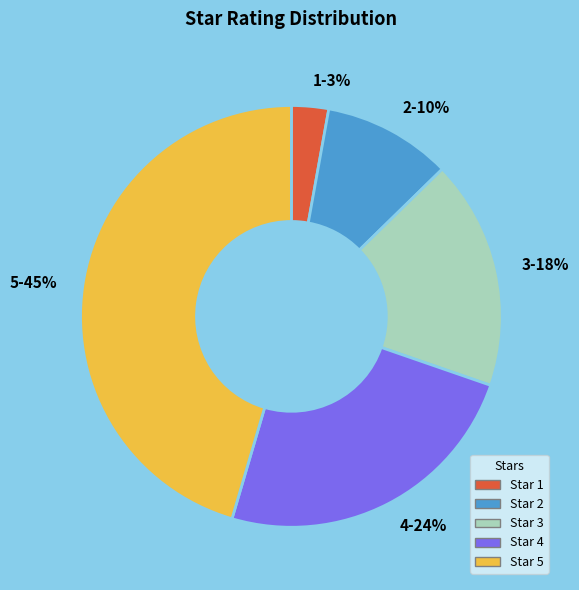

To the nearest percent, what is the difference between the 1 and 2 slice percentages?

7%